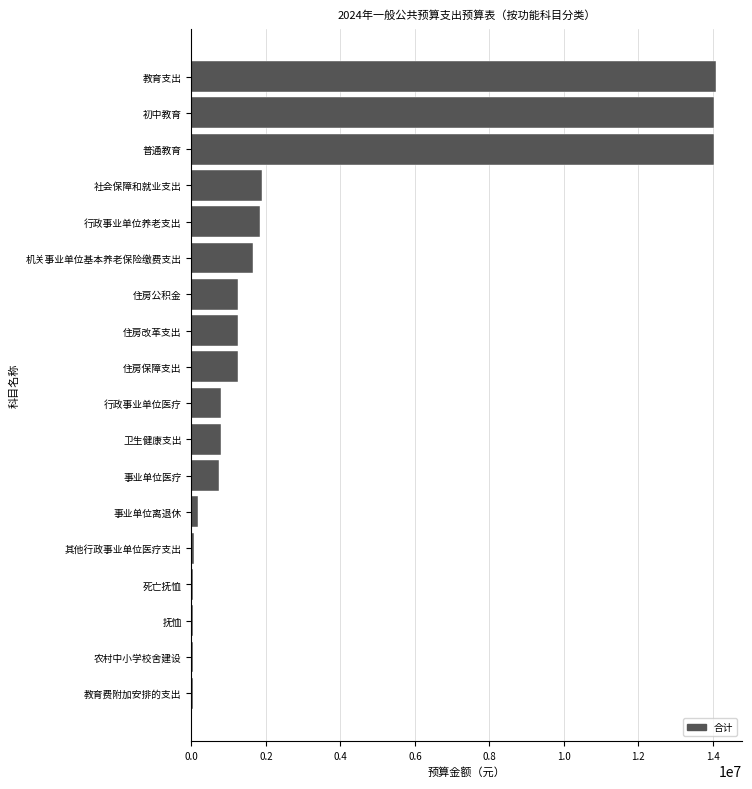

What is the maximum value shown in the chart?

14077352.7